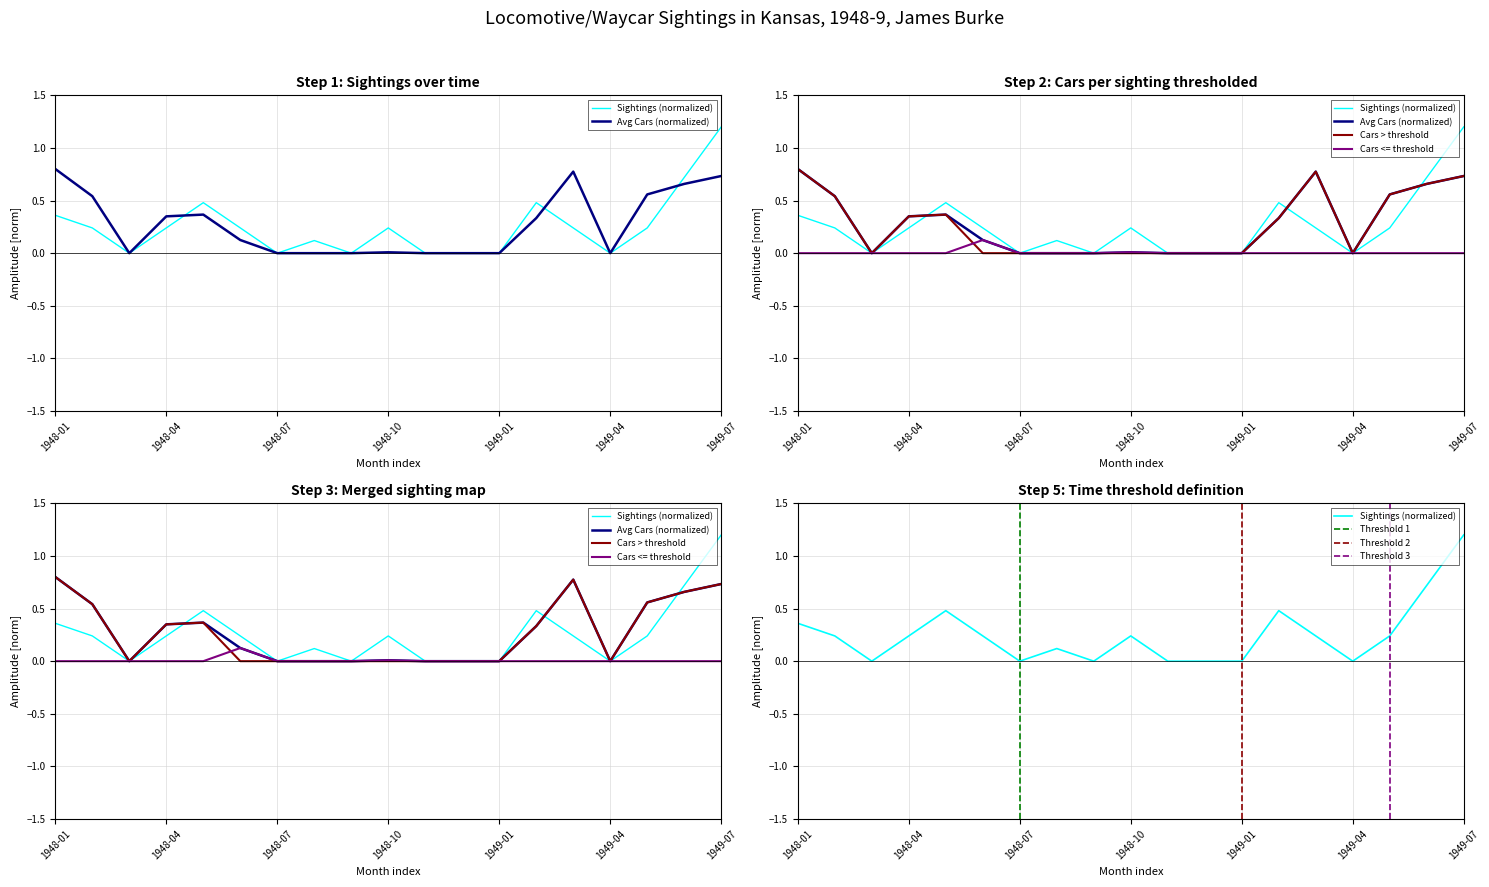

Where is Avg Cars nearest to the value 0?

1948-03